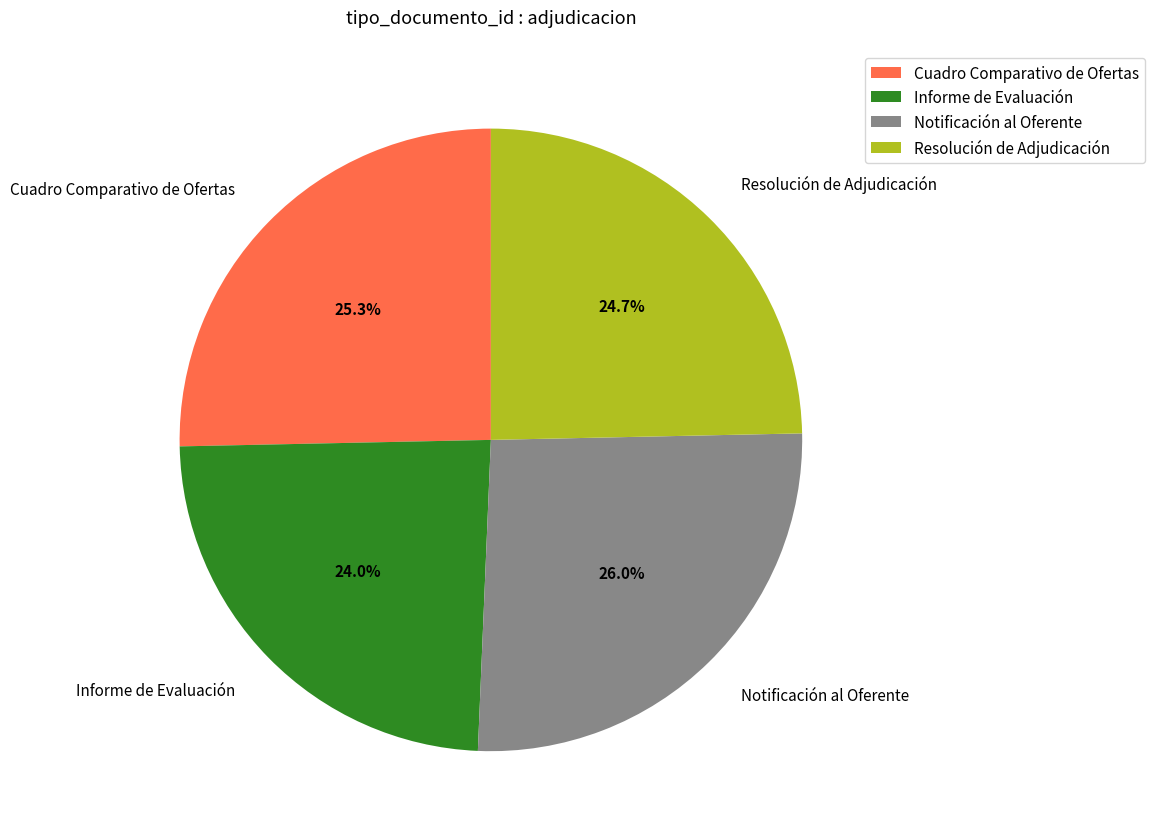

How much of the chart is everything except Resolución de Adjudicación?

75.3%